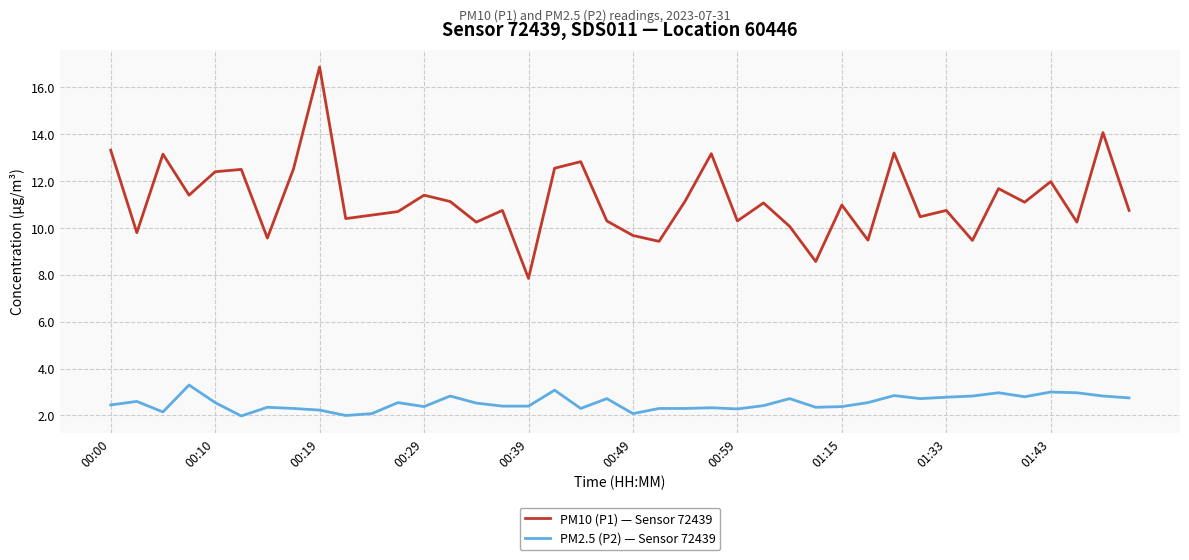

What is the maximum value shown in the chart?

16.9